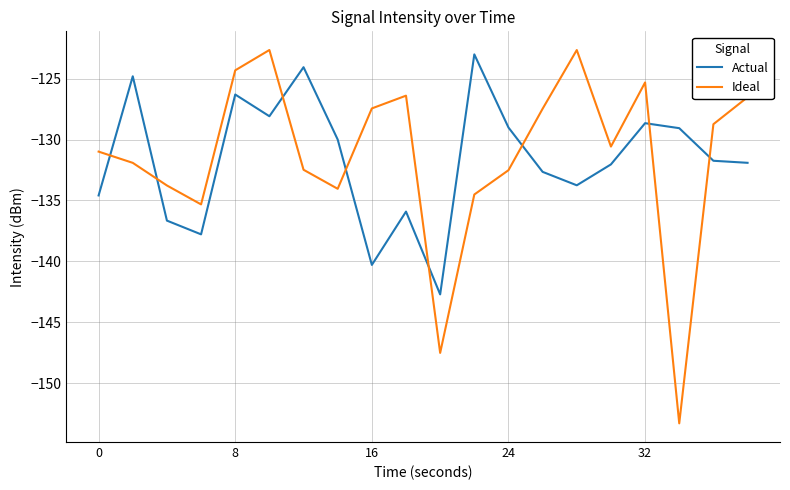

How many values in the Actual series exceed -131?

9